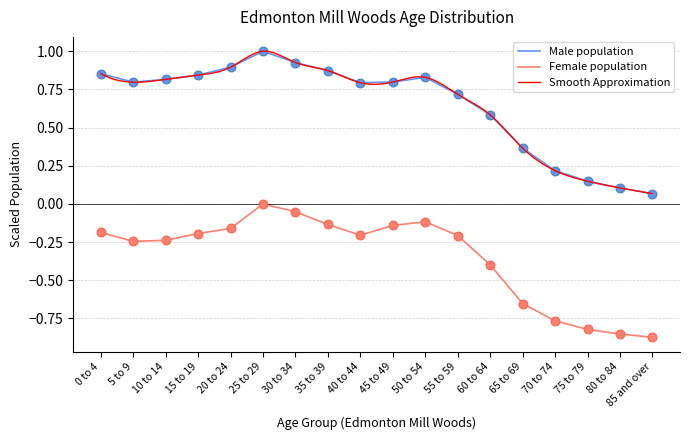

True or false: Male population and Female population intersect in this chart.

False